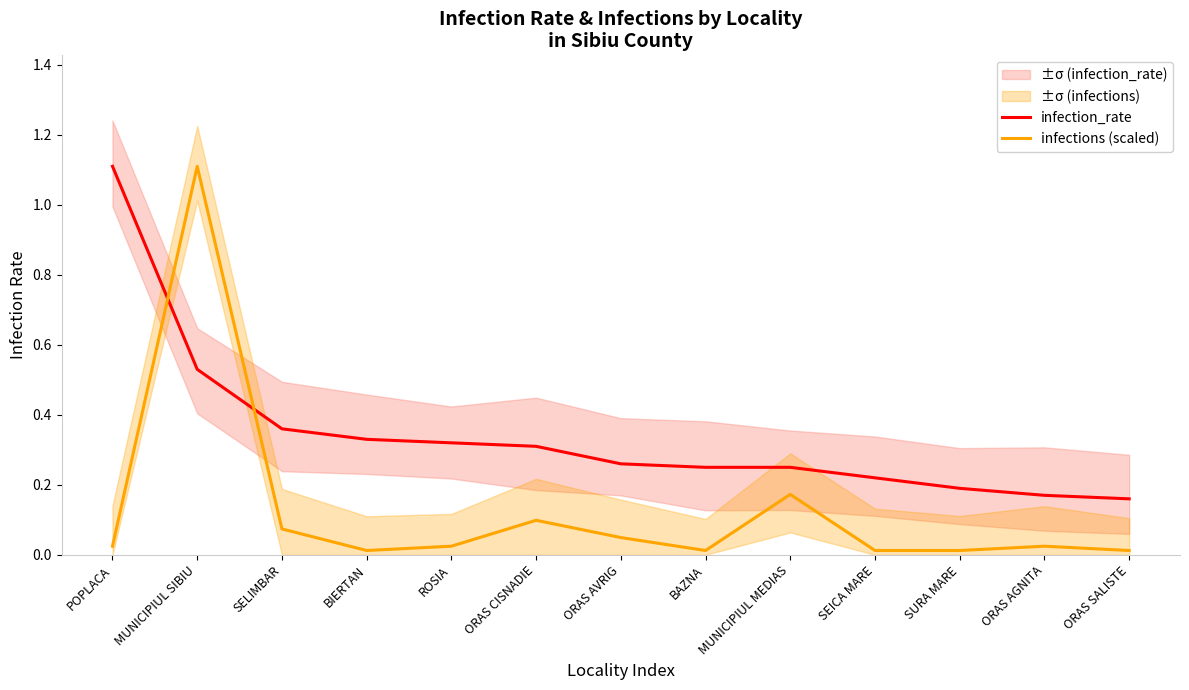

Is it true that infection_rate equals 0.5 at ROSIA?

False